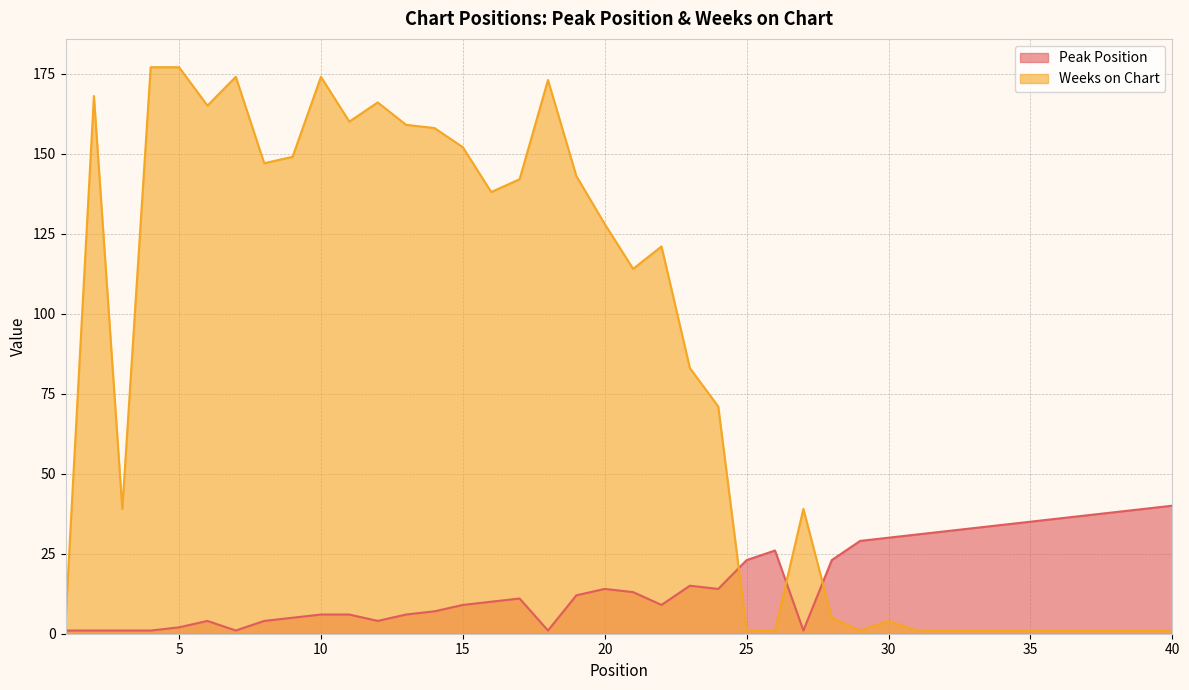

In Weeks on Chart, how many points are higher than both neighbors (excluding endpoints)?

8